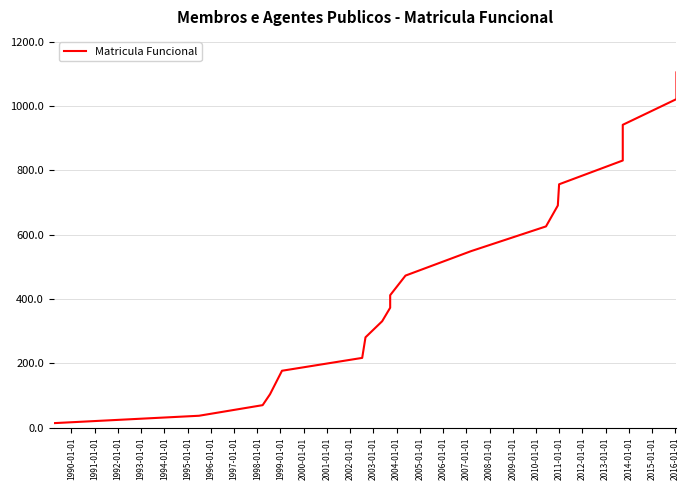

How many data points are above 473?

9